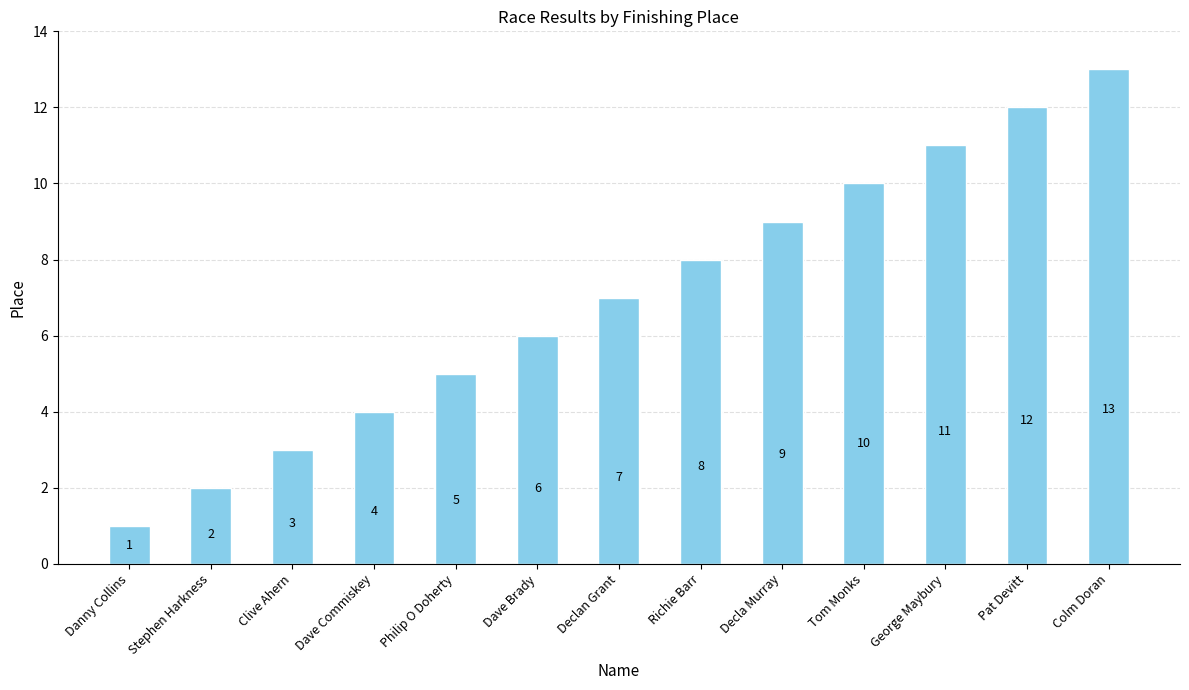

What is the difference between the maximum and minimum values?

12